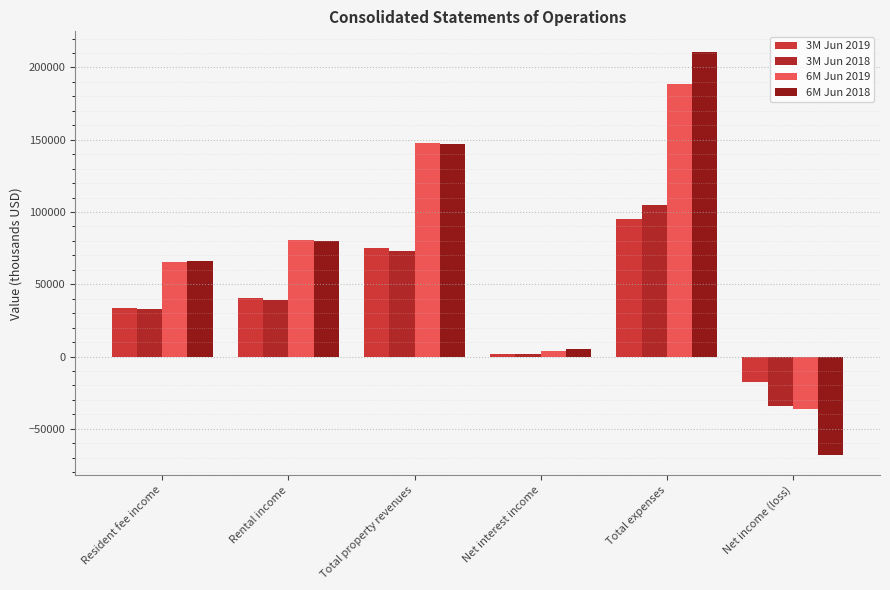

What position from the left is Net income (loss)?

6